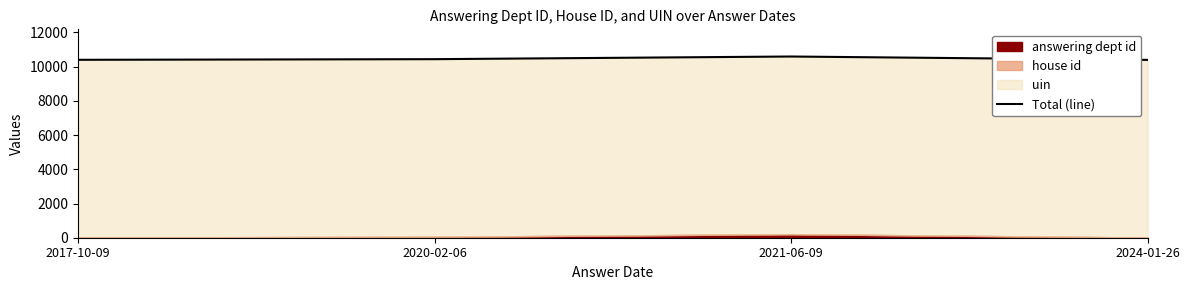

Is it true that the value at 2020-02-06 is 10436?

True